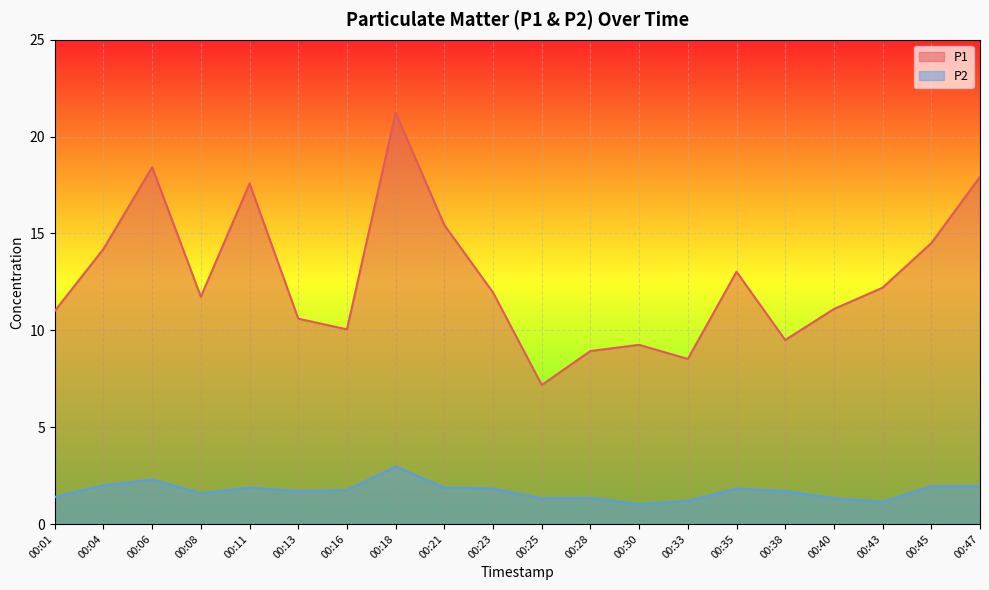

What is the value of the P1 point at the 18th from the left?

12.2